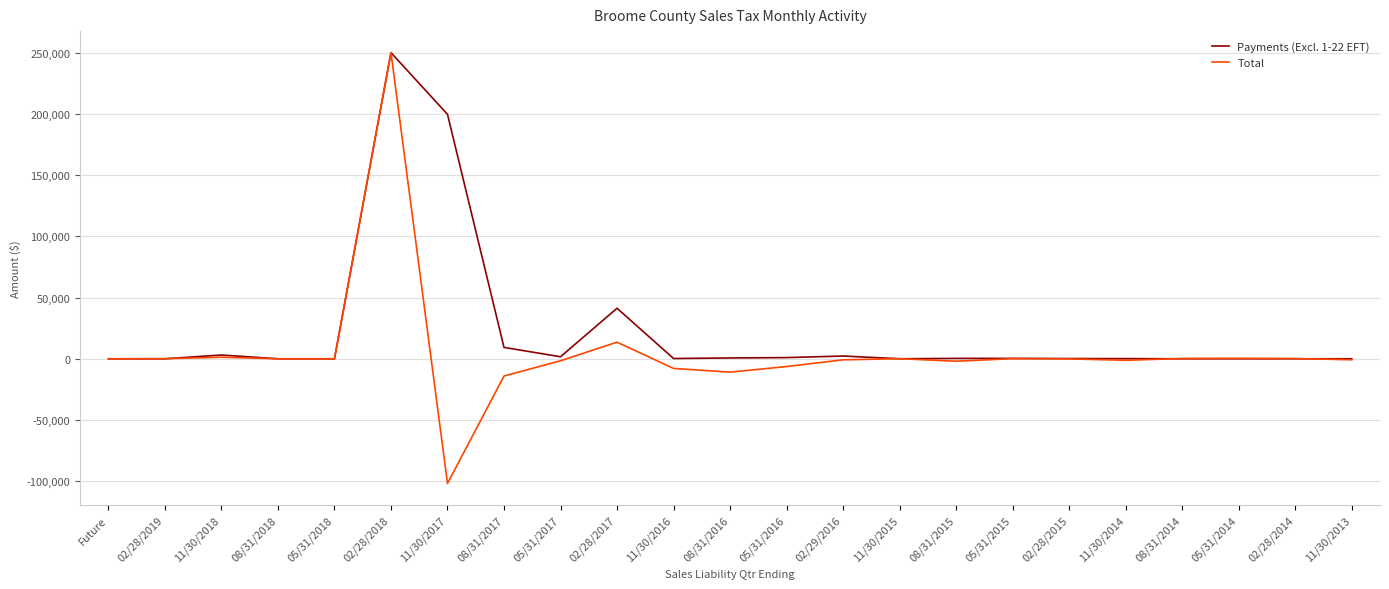

What is the maximum value shown in the chart?

250000.0